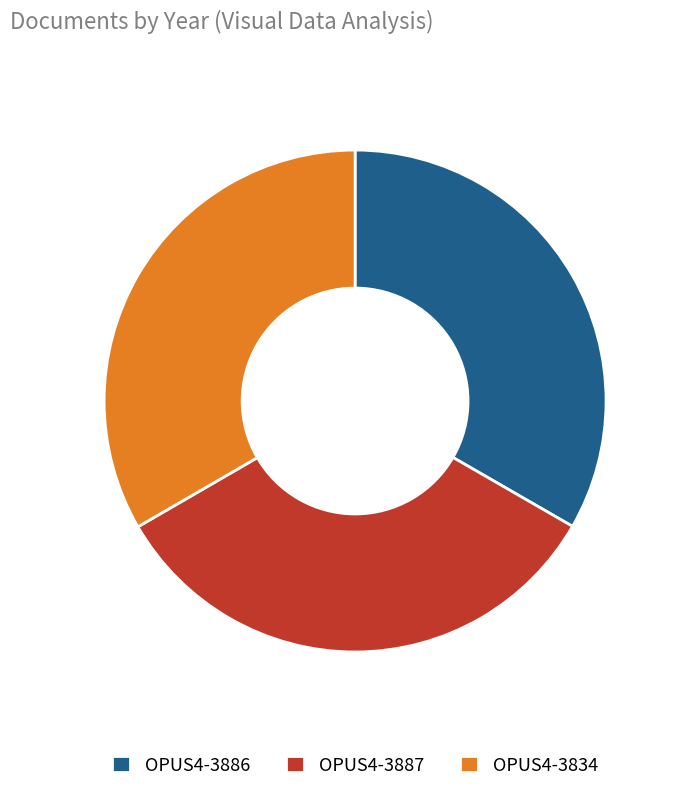

True or false: OPUS4-3886 accounts for 19% of the total.

False